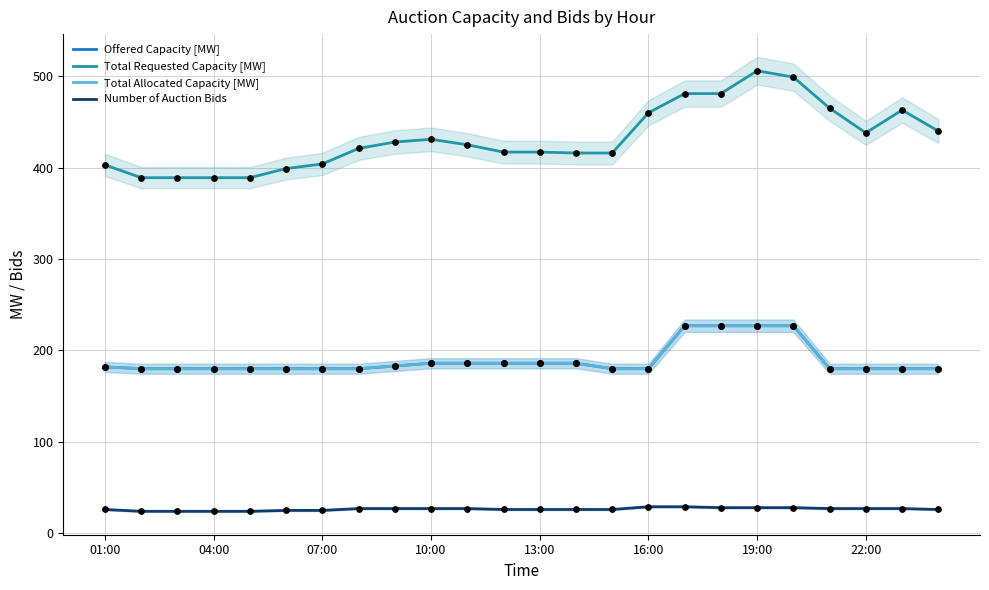

Which series contains the highest Y value?

Total Requested Capacity [MW]